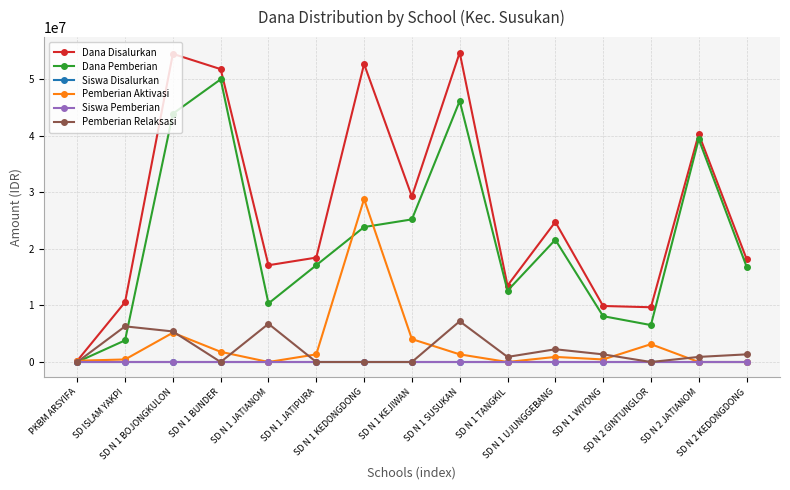

What is the value of the Dana Pemberian point at the 14th from the left?

39375000